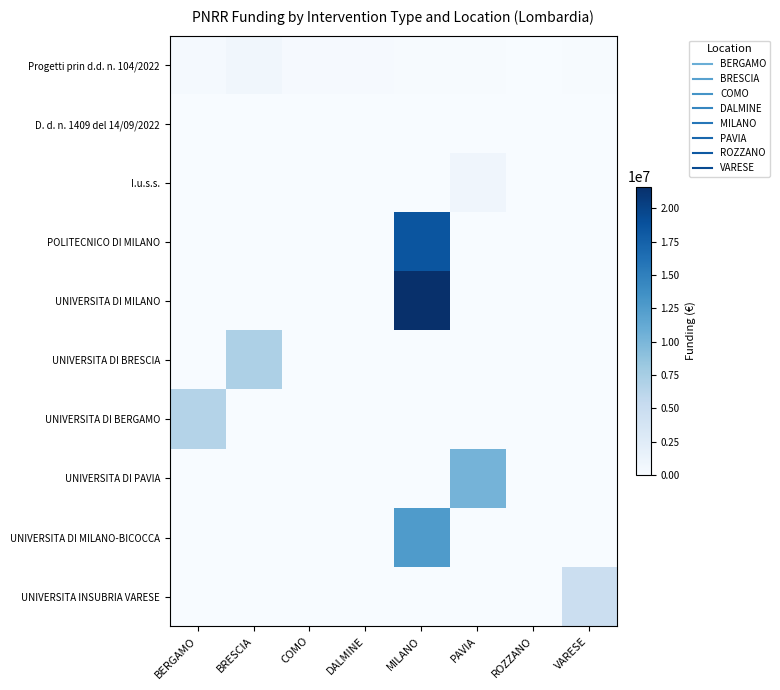

What is the total value across all series at PAVIA?

11263882.0